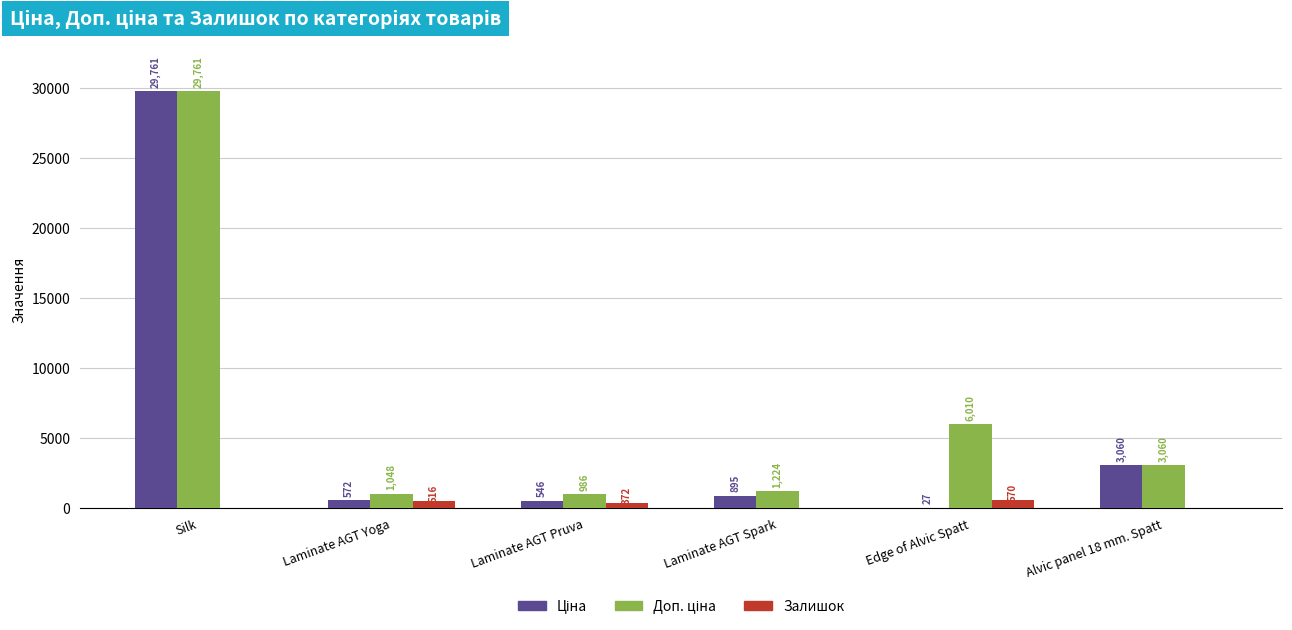

How many series are shown in this chart?

3